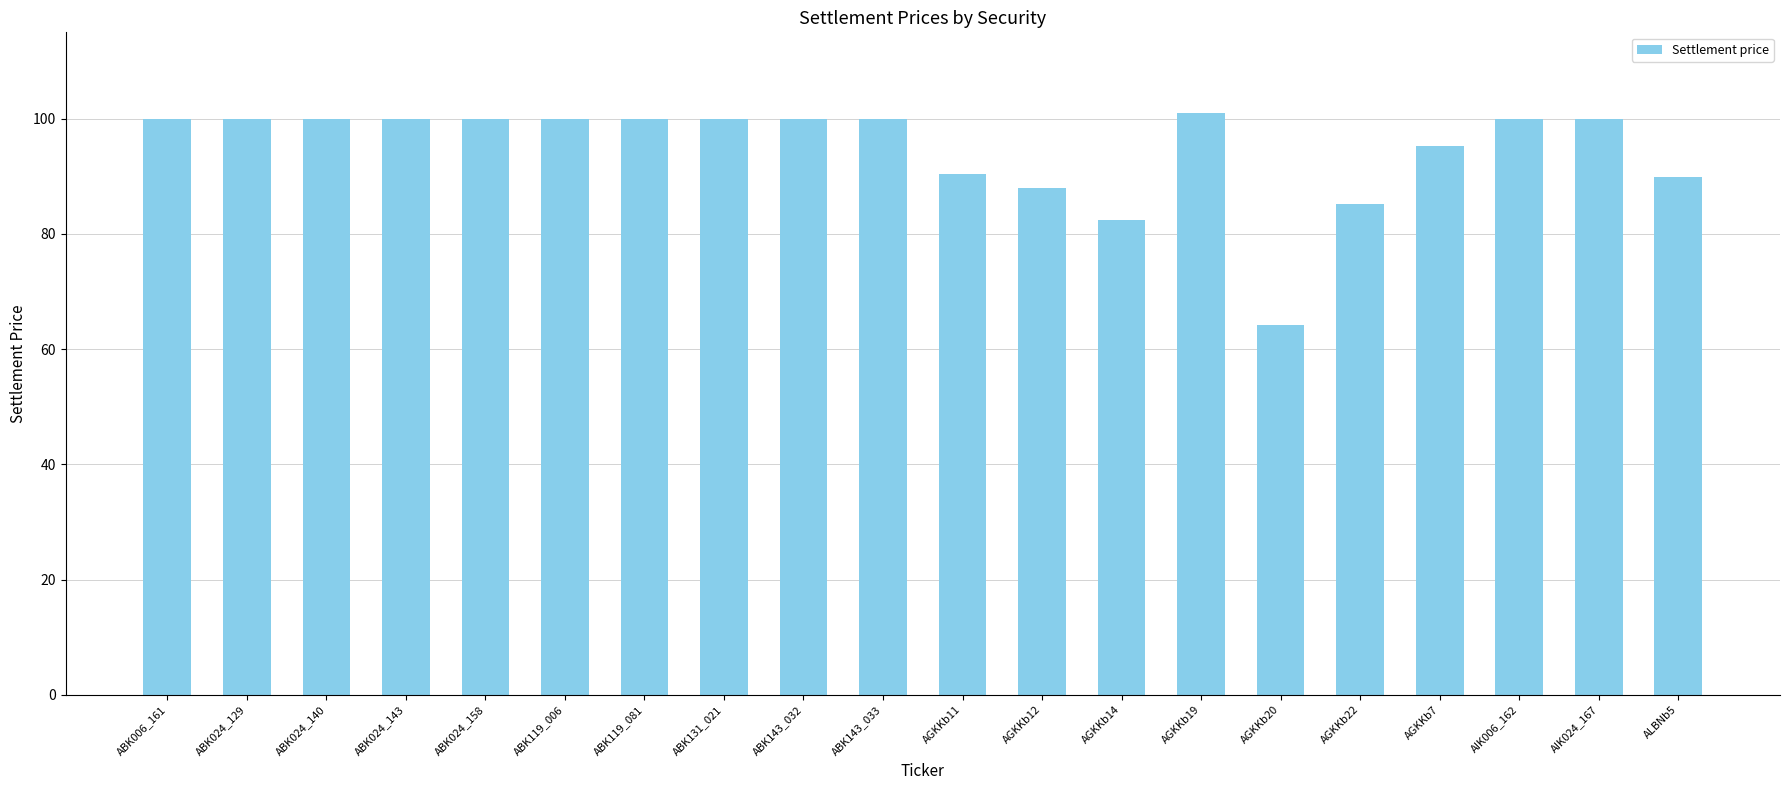

What is the difference between the values at ABK024_129 and AGKKb12?

12.1